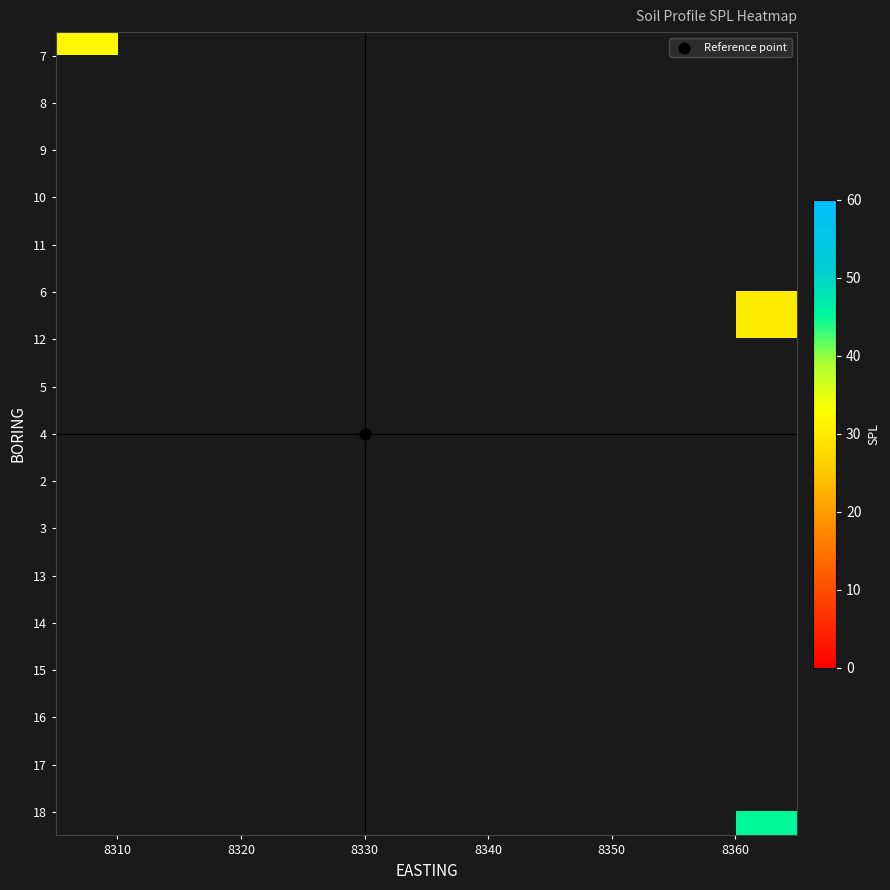

What is the spread (max minus min) of values at 8310?

2.0